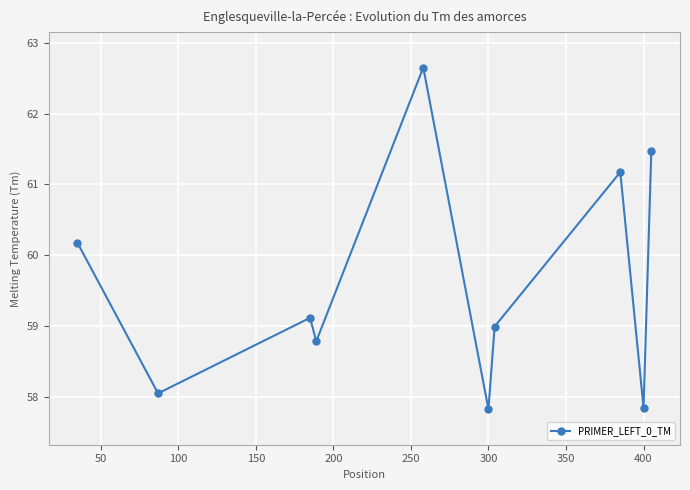

True or false: the data has more than 2 interior local peaks.

True